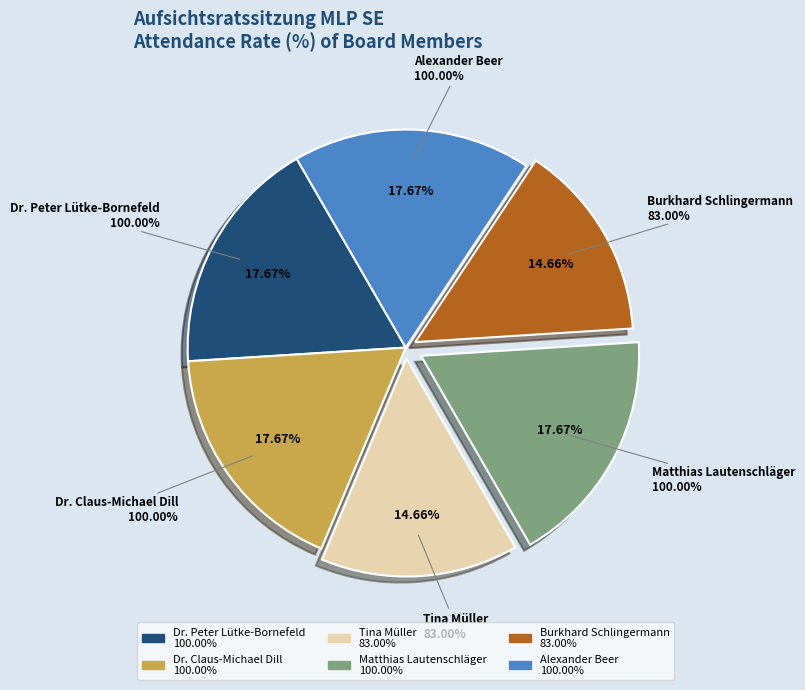

Does Dr. Claus-Michael Dill account for over 50% of the chart?

No